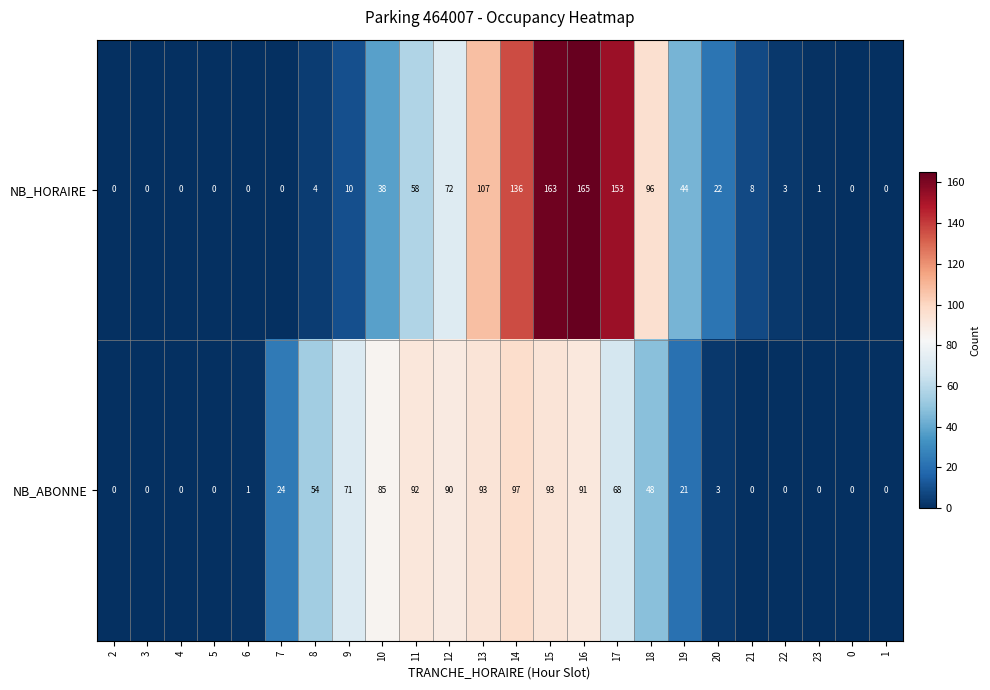

Which category has the highest value across all series?

16